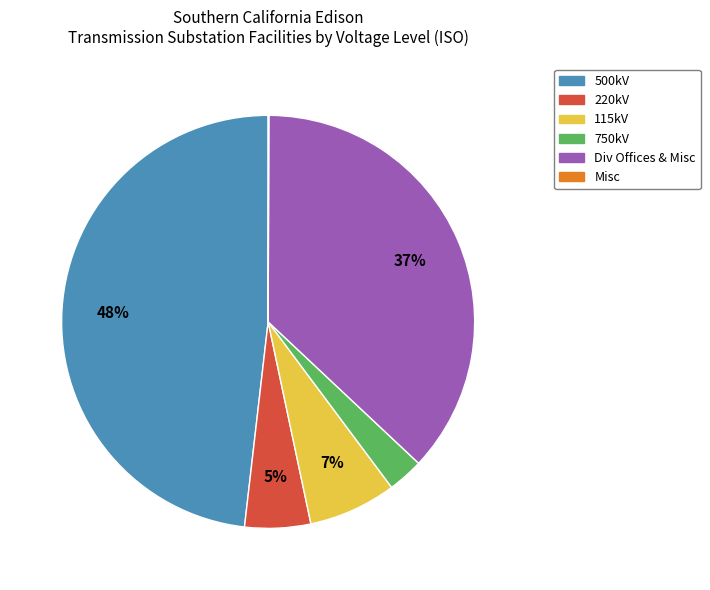

The 115kV slice represents 7% of the pie. True or false?

True